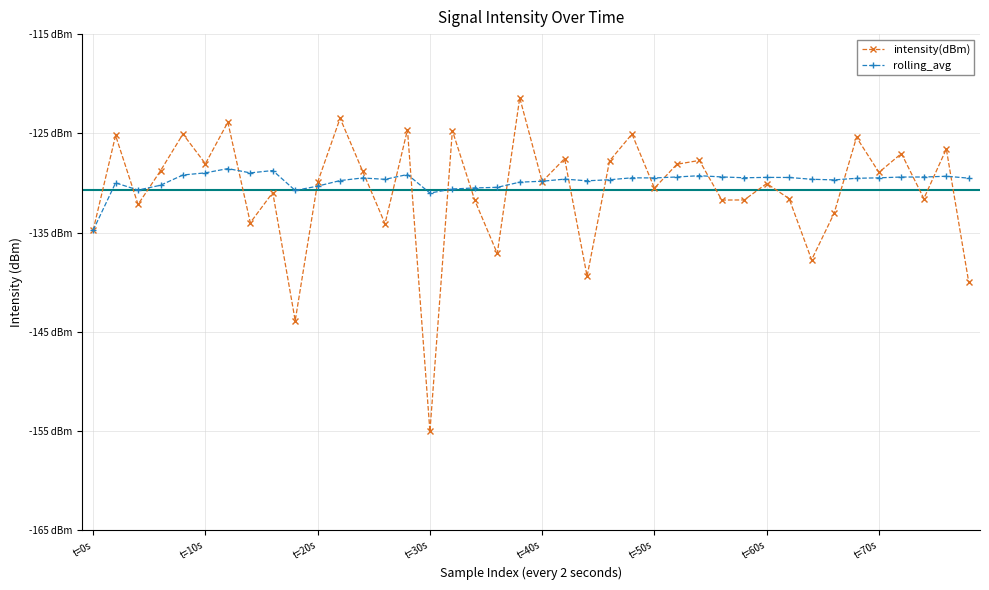

Which series has the largest range (max minus min)?

intensity(dBm)